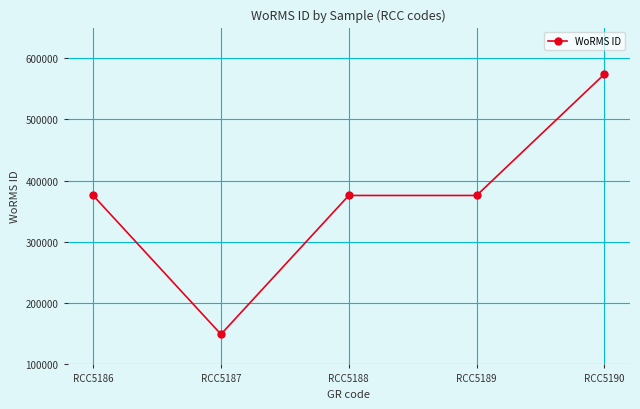

How many values are below 375881?

1